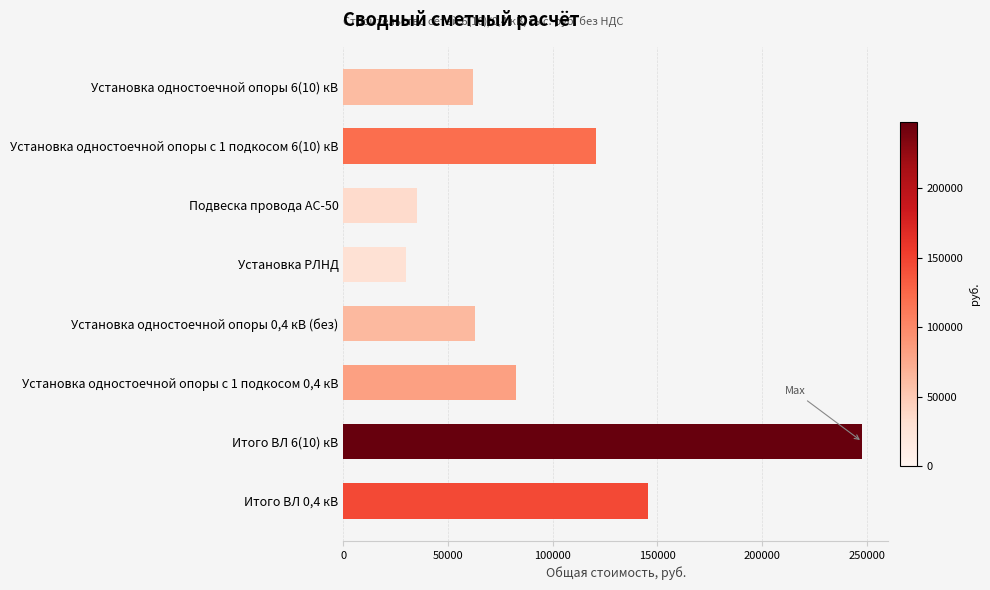

What is the value of the 4th bar from the top?

29869.0